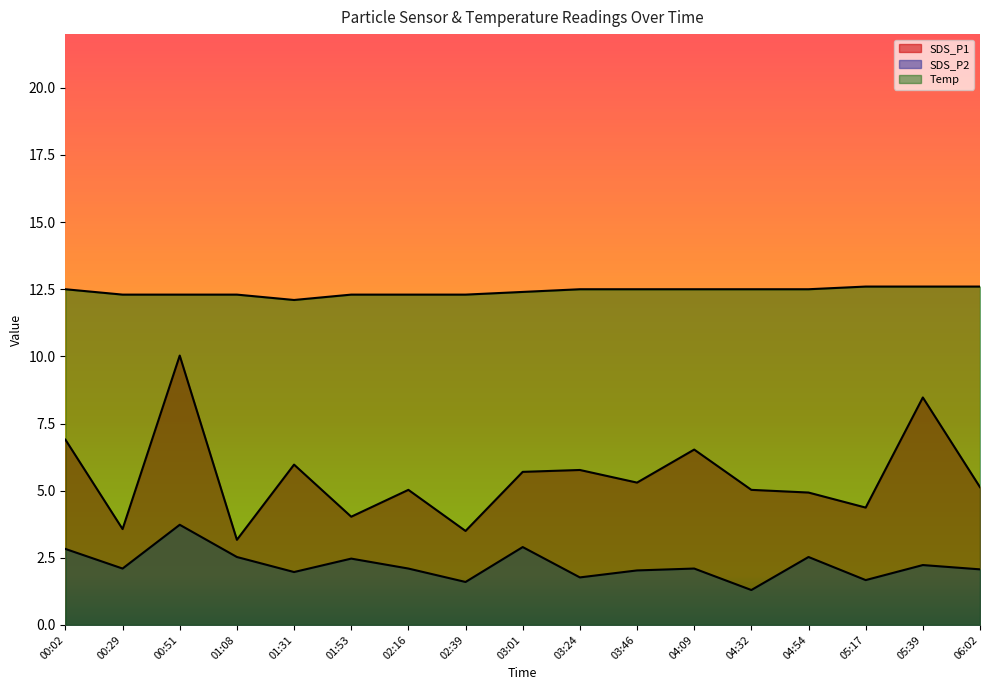

Count the number of categories in the chart.

17